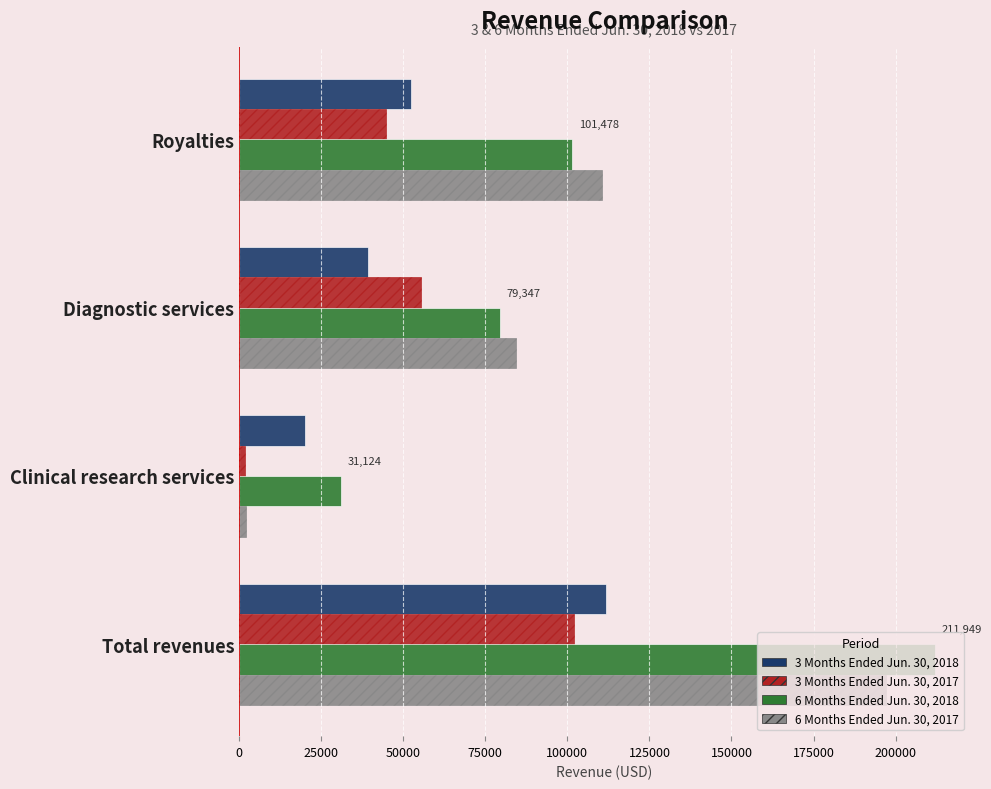

Rank the categories by 6 Months Ended Jun. 30, 2018 value from lowest to highest.

Clinical research services, Diagnostic services, Royalties, Total revenues